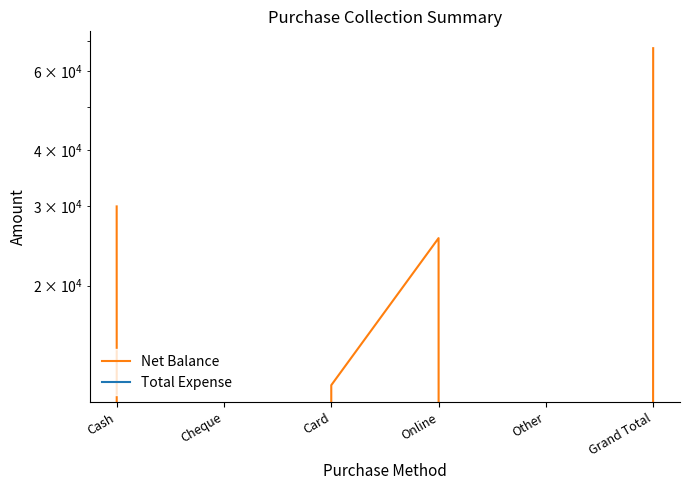

What is the difference between the second highest and minimum values in the Net Balance series?

30000